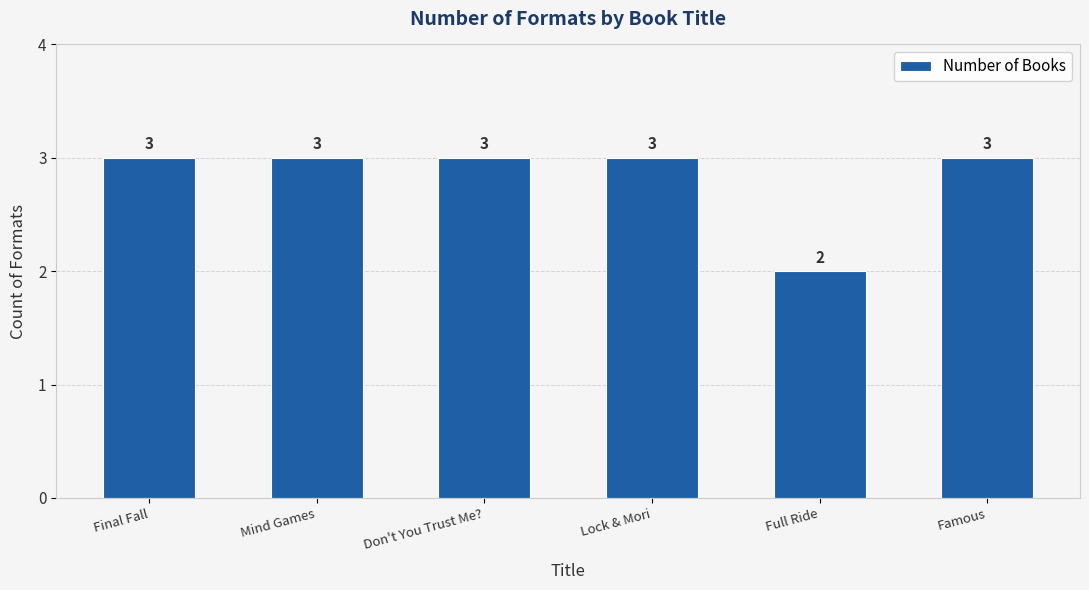

Reading left to right, extract all data points from this chart.

3	3	3	3	2	3